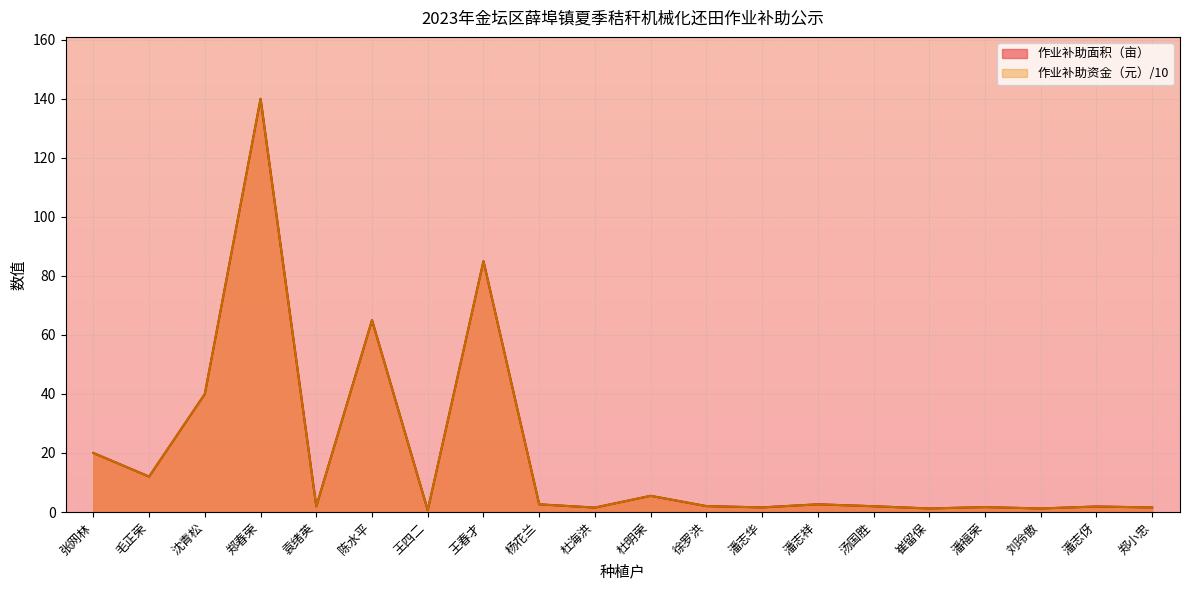

True or false: 作业补助资金（元） has a value of 9.3 at 杜明荣.

False